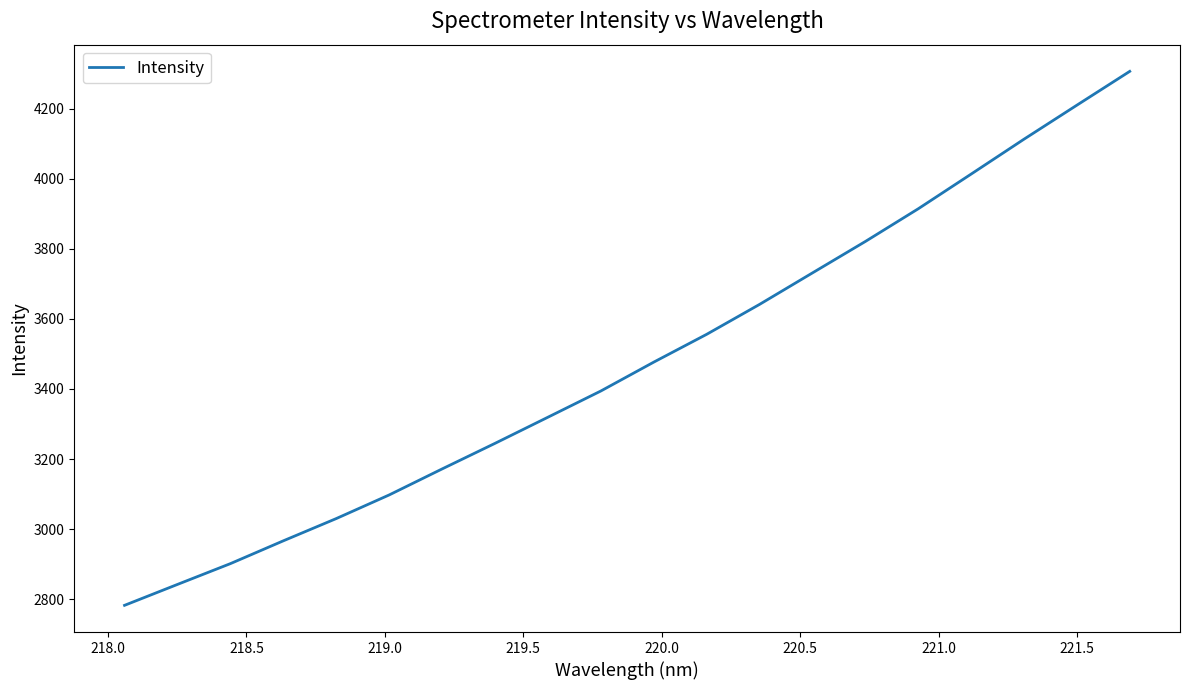

What is the maximum value shown in the chart?

4306.2